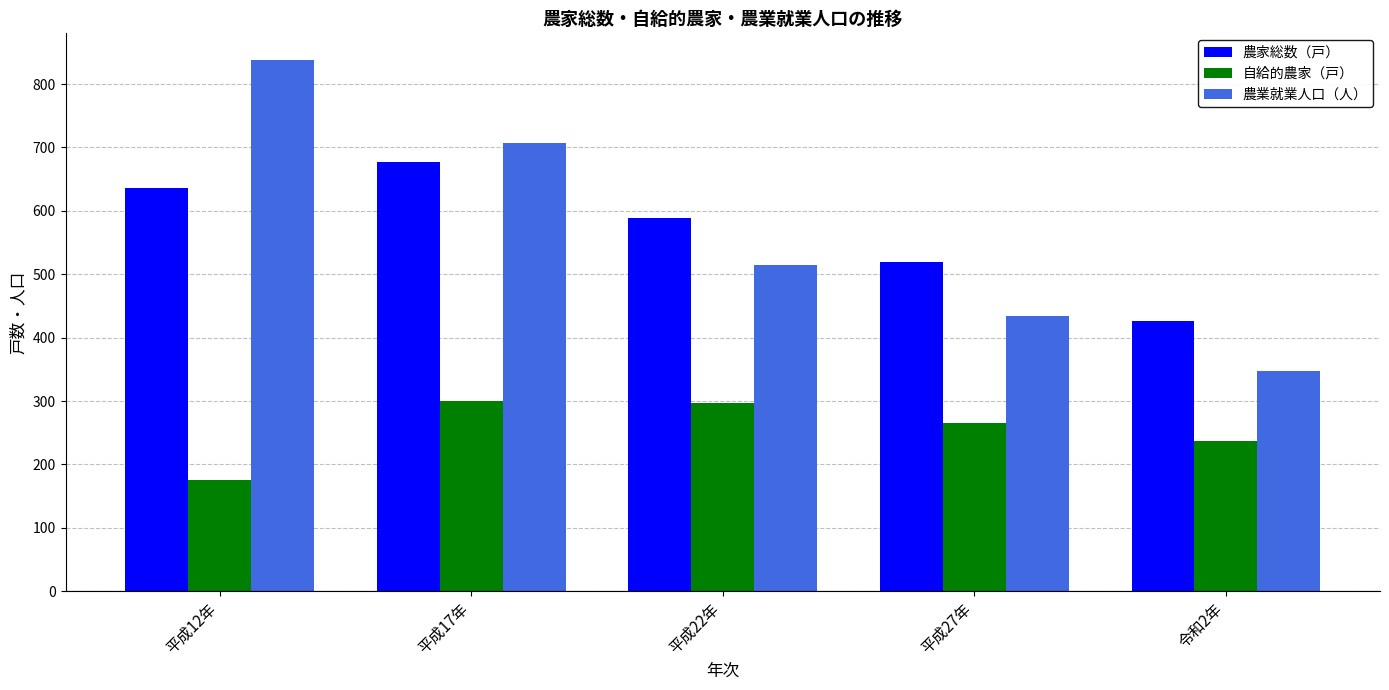

What is the greatest value displayed?

838